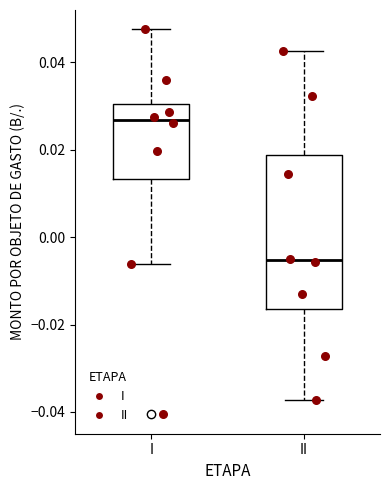

Where does the upper whisker of the box for I end on the y-axis? The values are not printed on the chart, so give them approximately, as read against the axis.

0.048